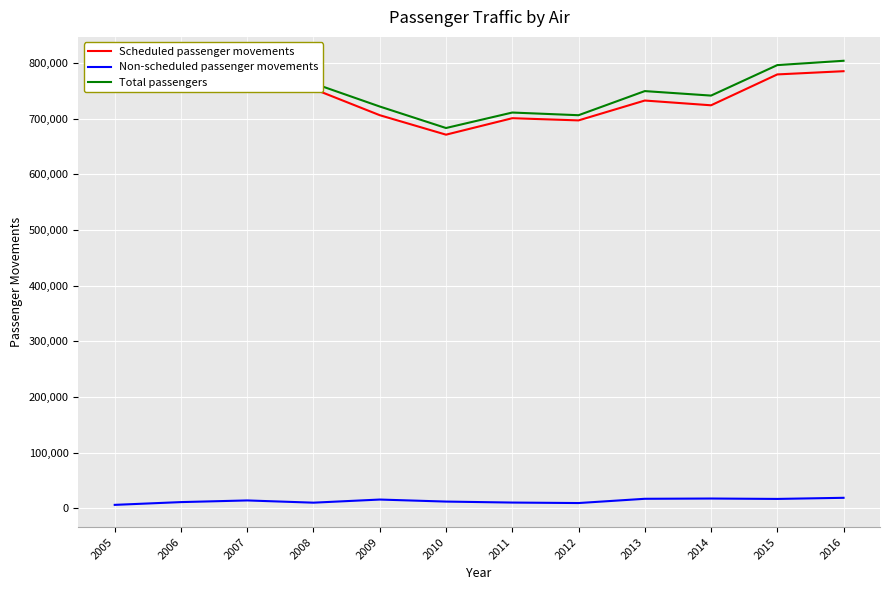

How many data points in Scheduled passenger movements are above 750437?

5